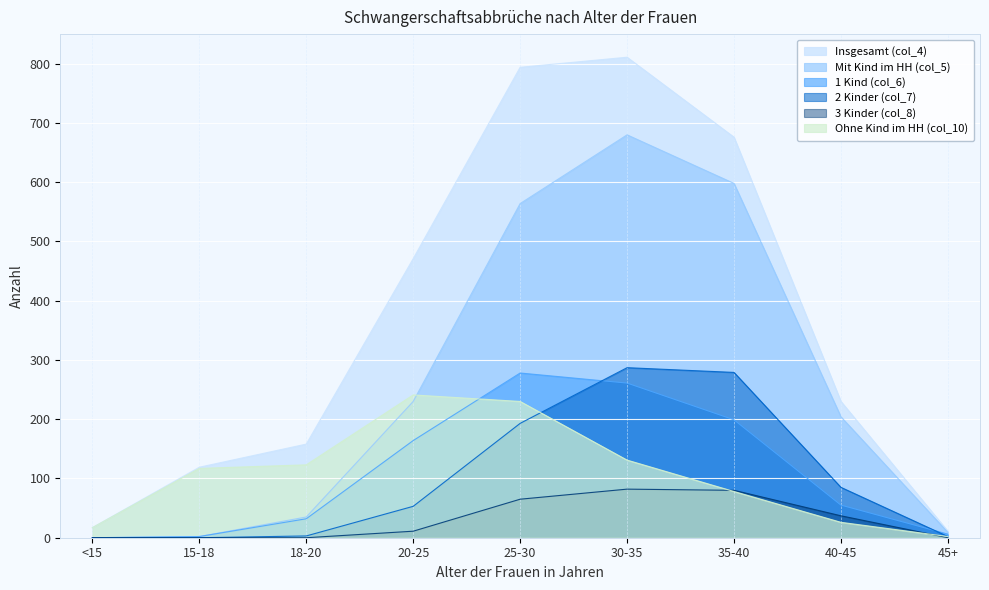

Reading right to left, transcribe all the data shown in this chart.

Insgesamt (col_4): 45+=11	40-45=230	35-40=676	30-35=811	25-30=794	20-25=471	18-20=158	15-18=119	<15=17
Mit Kind im HH (col_5): 45+=9	40-45=204	35-40=598	30-35=680	25-30=564	20-25=230	18-20=35	15-18=2	<15=0
1 Kind (col_6): 45+=6	40-45=55	35-40=199	30-35=261	25-30=278	20-25=164	18-20=32	15-18=2	<15=0
2 Kinder (col_7): 45+=2	40-45=85	35-40=279	30-35=287	25-30=193	20-25=53	18-20=3	15-18=0	<15=0
3 Kinder (col_8): 45+=0	40-45=37	35-40=80	30-35=82	25-30=65	20-25=11	18-20=0	15-18=0	<15=0
Ohne Kind im HH (col_10): 45+=2	40-45=26	35-40=78	30-35=131	25-30=230	20-25=241	18-20=123	15-18=117	<15=17